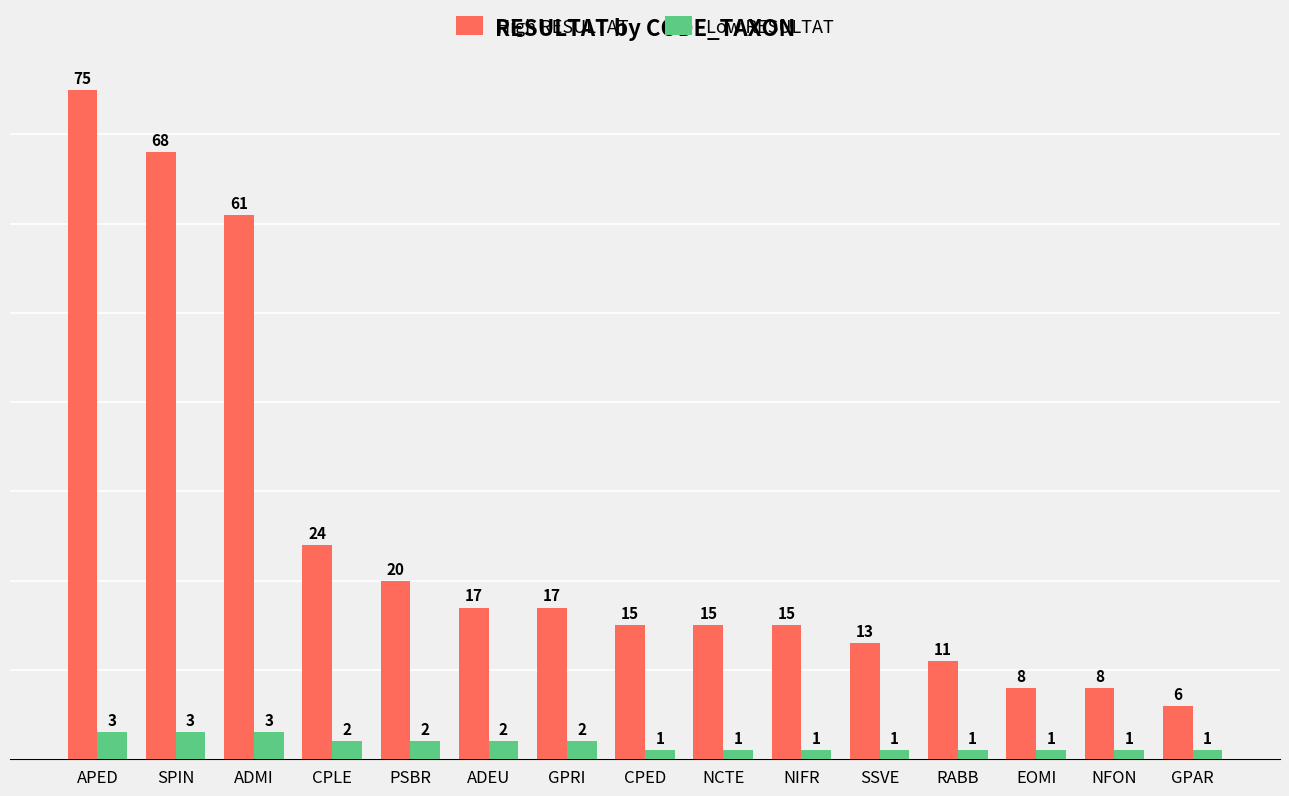

What is the difference between the High RESULTAT values at GPAR and EOMI?

2